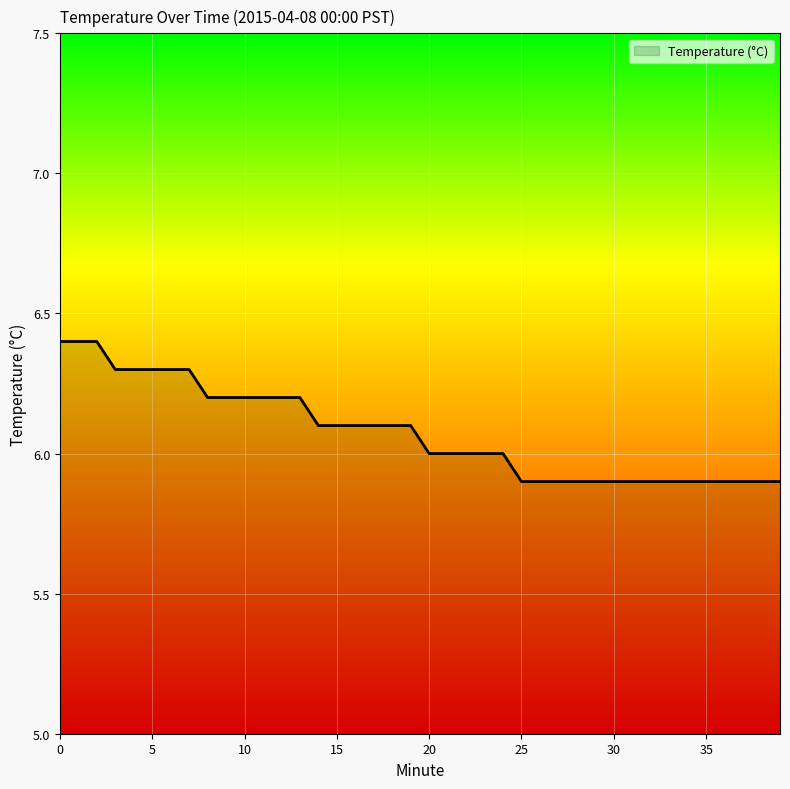

What is the difference between the maximum and minimum values?

0.5